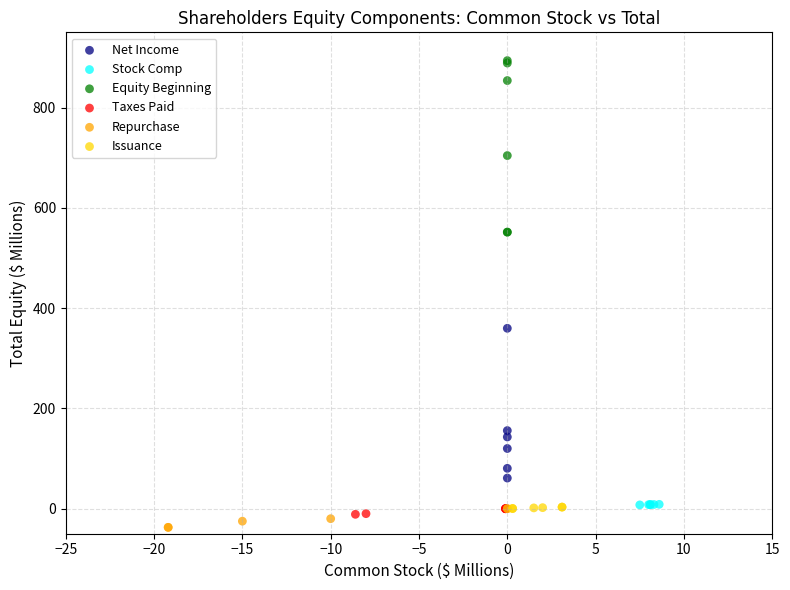

Which series reaches the maximum Y coordinate?

Equity Beginning